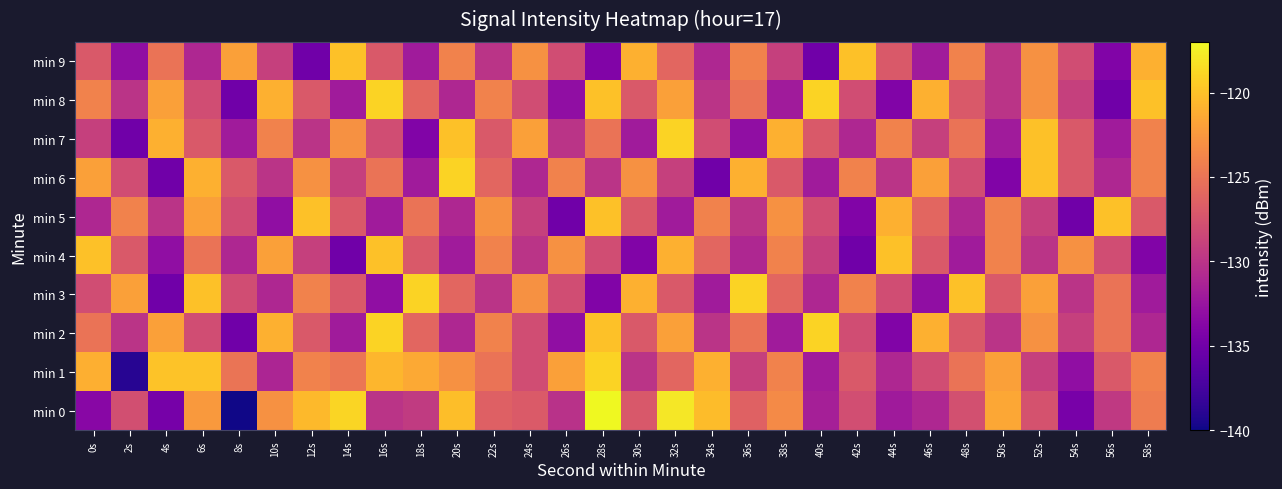

Reading left to right, extract all data points from this chart.

min 0: 0s=-133.6	2s=-127.8	4s=-134.7	6s=-122.4	8s=-139.8	10s=-122.9	12s=-120.4	14s=-119.0	16s=-130.0	18s=-129.5	20s=-120.2	22s=-126.4	24s=-127.0	26s=-130.2	28s=-117.0	30s=-127.1	32s=-117.9	34s=-120.3	36s=-126.3	38s=-123.4	40s=-131.6	42s=-127.9	44s=-132.0	46s=-130.9	48s=-127.7	50s=-121.5	52s=-127.6	54s=-134.5	56s=-129.5	58s=-124.5
min 1: 0s=-121.1	2s=-139.0	4s=-119.9	6s=-119.9	8s=-125.0	10s=-131.2	12s=-124.0	14s=-124.9	16s=-120.6	18s=-121.5	20s=-123.0	22s=-125.0	24s=-128.0	26s=-122.0	28s=-119.0	30s=-130.0	32s=-126.0	34s=-121.0	36s=-129.0	38s=-124.0	40s=-132.0	42s=-127.0	44s=-131.0	46s=-128.0	48s=-125.0	50s=-122.0	52s=-129.0	54s=-133.0	56s=-127.0	58s=-124.0
min 2: 0s=-125.0	2s=-130.0	4s=-122.0	6s=-128.0	8s=-135.0	10s=-121.0	12s=-127.0	14s=-132.0	16s=-119.0	18s=-126.0	20s=-131.0	22s=-124.0	24s=-128.0	26s=-133.0	28s=-120.0	30s=-127.0	32s=-122.0	34s=-130.0	36s=-125.0	38s=-132.0	40s=-119.0	42s=-128.0	44s=-134.0	46s=-121.0	48s=-127.0	50s=-130.0	52s=-123.0	54s=-129.0	56s=-125.0	58s=-131.0
min 3: 0s=-128.0	2s=-122.0	4s=-135.0	6s=-120.0	8s=-128.0	10s=-131.0	12s=-124.0	14s=-127.0	16s=-133.0	18s=-119.0	20s=-126.0	22s=-130.0	24s=-123.0	26s=-128.0	28s=-134.0	30s=-121.0	32s=-127.0	34s=-132.0	36s=-119.0	38s=-126.0	40s=-131.0	42s=-124.0	44s=-128.0	46s=-133.0	48s=-120.0	50s=-127.0	52s=-122.0	54s=-130.0	56s=-125.0	58s=-132.0
min 4: 0s=-120.0	2s=-127.0	4s=-133.0	6s=-125.0	8s=-131.0	10s=-122.0	12s=-129.0	14s=-135.0	16s=-120.0	18s=-127.0	20s=-132.0	22s=-124.0	24s=-130.0	26s=-123.0	28s=-128.0	30s=-134.0	32s=-121.0	34s=-126.0	36s=-131.0	38s=-124.0	40s=-129.0	42s=-135.0	44s=-120.0	46s=-127.0	48s=-132.0	50s=-124.0	52s=-130.0	54s=-123.0	56s=-128.0	58s=-134.0
min 5: 0s=-131.0	2s=-124.0	4s=-130.0	6s=-122.0	8s=-128.0	10s=-133.0	12s=-120.0	14s=-127.0	16s=-132.0	18s=-125.0	20s=-131.0	22s=-123.0	24s=-129.0	26s=-135.0	28s=-120.0	30s=-127.0	32s=-132.0	34s=-124.0	36s=-130.0	38s=-123.0	40s=-128.0	42s=-134.0	44s=-121.0	46s=-126.0	48s=-131.0	50s=-124.0	52s=-129.0	54s=-135.0	56s=-120.0	58s=-127.0
min 6: 0s=-122.0	2s=-128.0	4s=-135.0	6s=-121.0	8s=-127.0	10s=-130.0	12s=-123.0	14s=-129.0	16s=-125.0	18s=-132.0	20s=-119.0	22s=-126.0	24s=-131.0	26s=-124.0	28s=-130.0	30s=-123.0	32s=-129.0	34s=-135.0	36s=-121.0	38s=-127.0	40s=-132.0	42s=-124.0	44s=-130.0	46s=-122.0	48s=-128.0	50s=-134.0	52s=-120.0	54s=-127.0	56s=-131.0	58s=-124.0
min 7: 0s=-129.0	2s=-135.0	4s=-121.0	6s=-127.0	8s=-132.0	10s=-124.0	12s=-130.0	14s=-123.0	16s=-128.0	18s=-134.0	20s=-120.0	22s=-127.0	24s=-122.0	26s=-130.0	28s=-125.0	30s=-132.0	32s=-119.0	34s=-128.0	36s=-133.0	38s=-121.0	40s=-127.0	42s=-131.0	44s=-124.0	46s=-129.0	48s=-125.0	50s=-132.0	52s=-120.0	54s=-127.0	56s=-132.0	58s=-124.0
min 8: 0s=-124.0	2s=-130.0	4s=-122.0	6s=-128.0	8s=-135.0	10s=-121.0	12s=-127.0	14s=-132.0	16s=-119.0	18s=-126.0	20s=-131.0	22s=-124.0	24s=-128.0	26s=-133.0	28s=-120.0	30s=-127.0	32s=-122.0	34s=-130.0	36s=-125.0	38s=-132.0	40s=-119.0	42s=-128.0	44s=-134.0	46s=-121.0	48s=-127.0	50s=-130.0	52s=-123.0	54s=-129.0	56s=-135.0	58s=-120.0
min 9: 0s=-127.0	2s=-133.0	4s=-125.0	6s=-131.0	8s=-122.0	10s=-129.0	12s=-135.0	14s=-120.0	16s=-127.0	18s=-132.0	20s=-124.0	22s=-130.0	24s=-123.0	26s=-128.0	28s=-134.0	30s=-121.0	32s=-126.0	34s=-131.0	36s=-124.0	38s=-129.0	40s=-135.0	42s=-120.0	44s=-127.0	46s=-132.0	48s=-124.0	50s=-130.0	52s=-123.0	54s=-128.0	56s=-134.0	58s=-121.0